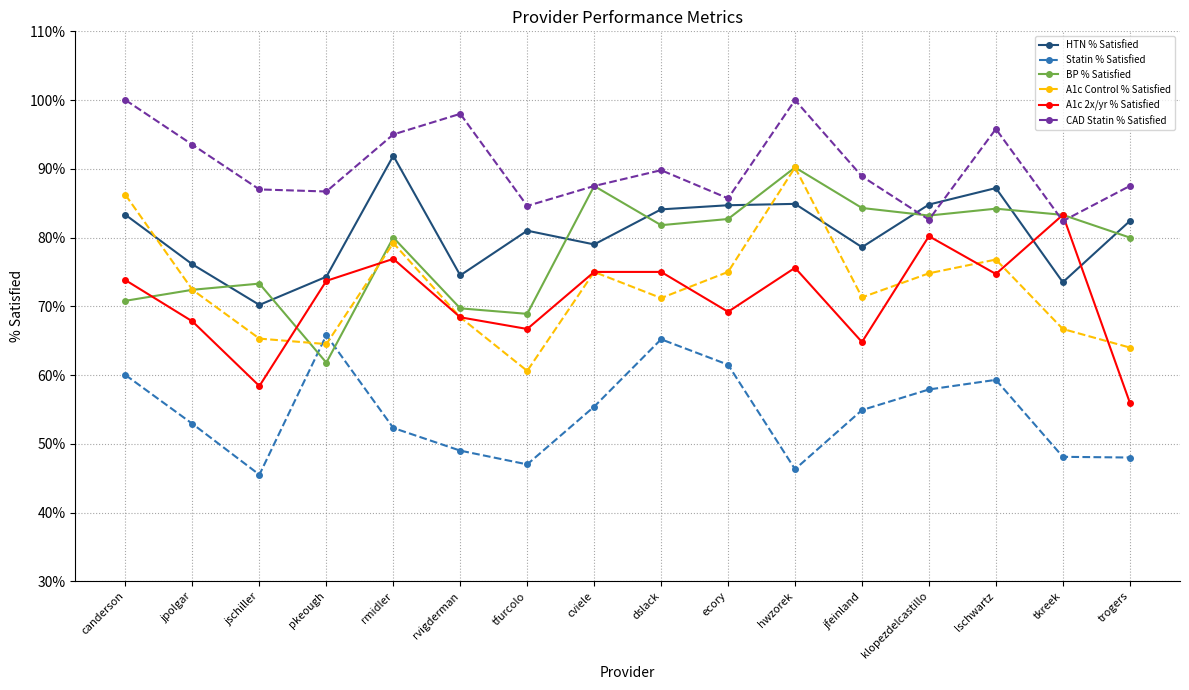

Reading left to right, extract all data points from this chart.

HTN % Satisfied: canderson=0.8	jpolgar=0.8	jschiller=0.7	pkeough=0.7	rmidler=0.9	rvigderman=0.7	tfurcolo=0.8	cviele=0.8	dslack=0.8	ecory=0.8	hwzorek=0.8	jfeinland=0.8	klopezdelcastillo=0.8	lschwartz=0.9	tkreek=0.7	trogers=0.8
Statin % Satisfied: canderson=0.6	jpolgar=0.5	jschiller=0.5	pkeough=0.7	rmidler=0.5	rvigderman=0.5	tfurcolo=0.5	cviele=0.6	dslack=0.7	ecory=0.6	hwzorek=0.5	jfeinland=0.5	klopezdelcastillo=0.6	lschwartz=0.6	tkreek=0.5	trogers=0.5
BP % Satisfied: canderson=0.7	jpolgar=0.7	jschiller=0.7	pkeough=0.6	rmidler=0.8	rvigderman=0.7	tfurcolo=0.7	cviele=0.9	dslack=0.8	ecory=0.8	hwzorek=0.9	jfeinland=0.8	klopezdelcastillo=0.8	lschwartz=0.8	tkreek=0.8	trogers=0.8
A1c Control % Satisfied: canderson=0.9	jpolgar=0.7	jschiller=0.7	pkeough=0.6	rmidler=0.8	rvigderman=0.7	tfurcolo=0.6	cviele=0.8	dslack=0.7	ecory=0.8	hwzorek=0.9	jfeinland=0.7	klopezdelcastillo=0.7	lschwartz=0.8	tkreek=0.7	trogers=0.6
A1c 2x/yr % Satisfied: canderson=0.7	jpolgar=0.7	jschiller=0.6	pkeough=0.7	rmidler=0.8	rvigderman=0.7	tfurcolo=0.7	cviele=0.8	dslack=0.8	ecory=0.7	hwzorek=0.8	jfeinland=0.6	klopezdelcastillo=0.8	lschwartz=0.7	tkreek=0.8	trogers=0.6
CAD Statin % Satisfied: canderson=1.0	jpolgar=0.9	jschiller=0.9	pkeough=0.9	rmidler=0.9	rvigderman=1.0	tfurcolo=0.8	cviele=0.9	dslack=0.9	ecory=0.9	hwzorek=1.0	jfeinland=0.9	klopezdelcastillo=0.8	lschwartz=1.0	tkreek=0.8	trogers=0.9